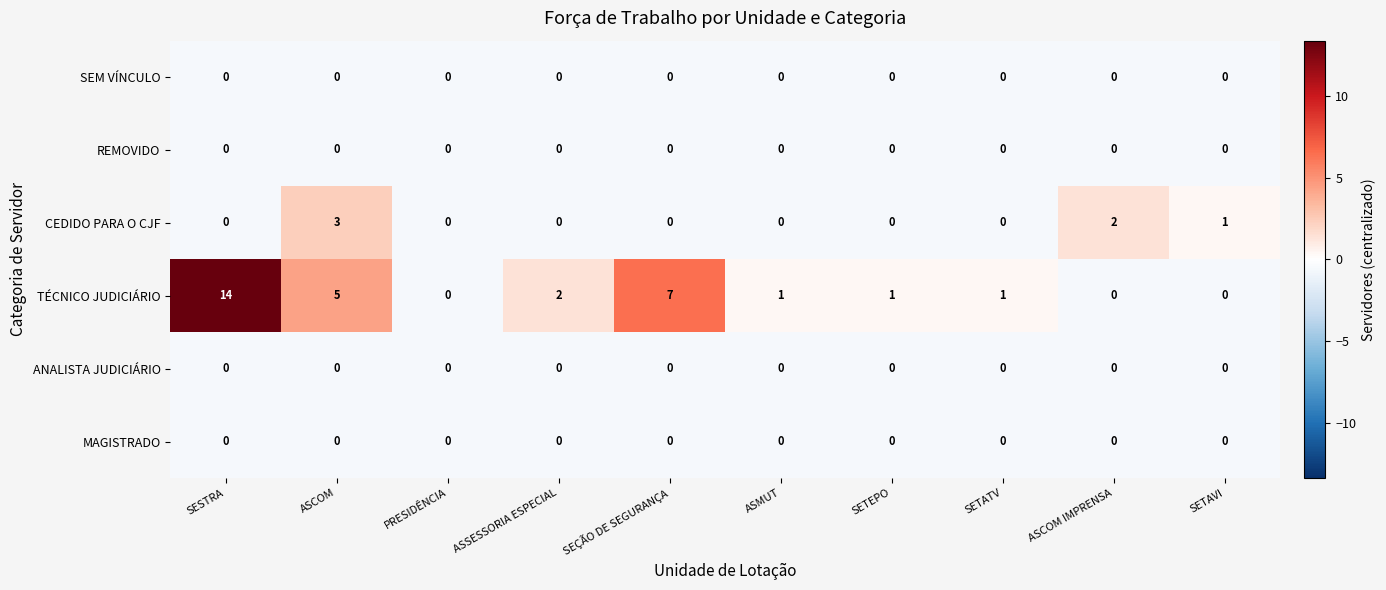

What is the difference between the maximum and minimum values in the CEDIDO PARA O CJF series?

3